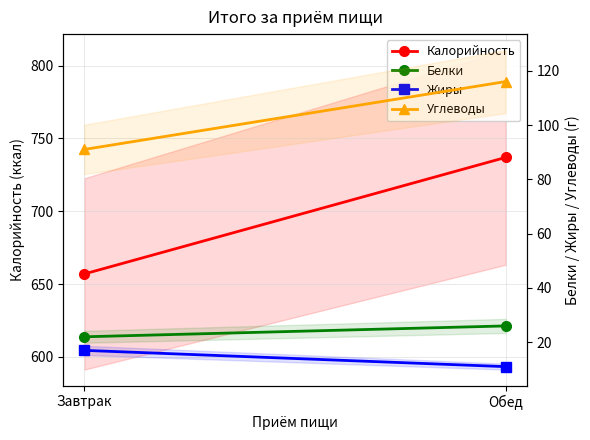

Which series has the largest range (max minus min)?

Калорийность